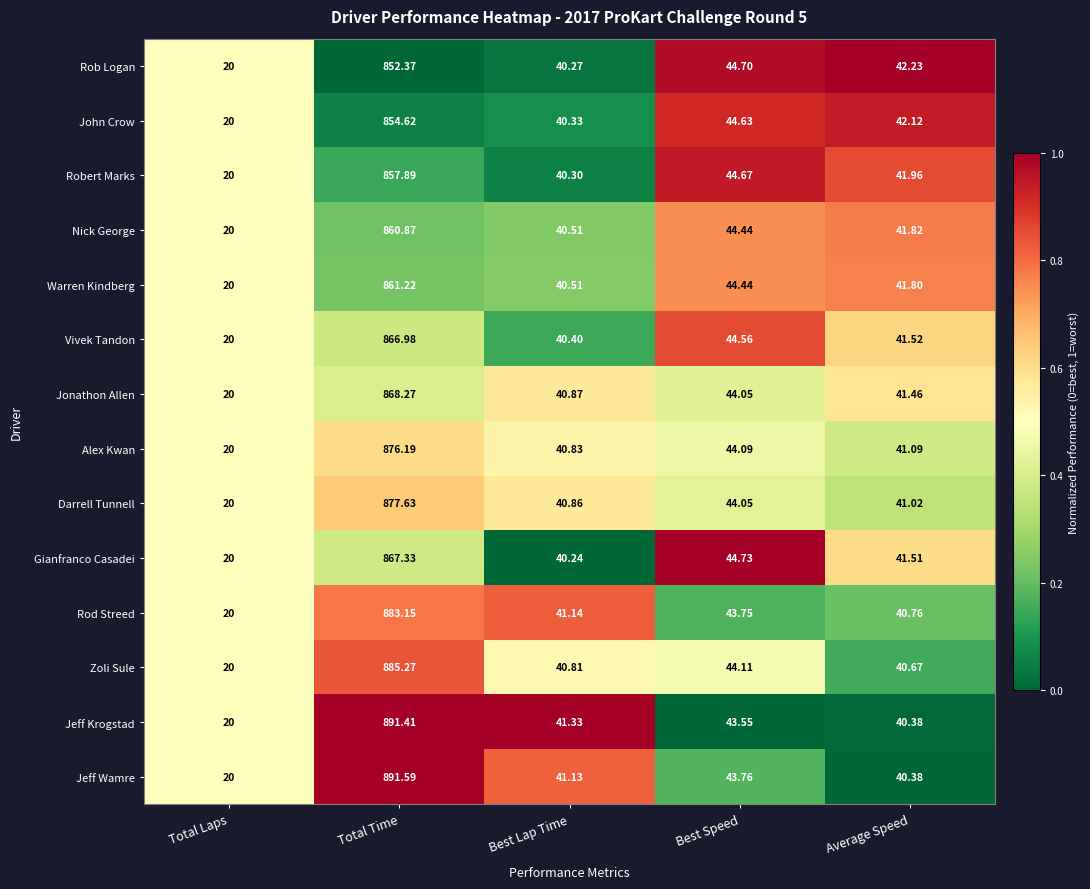

At which label is Gianfranco Casadei closest to 443?

Best Speed